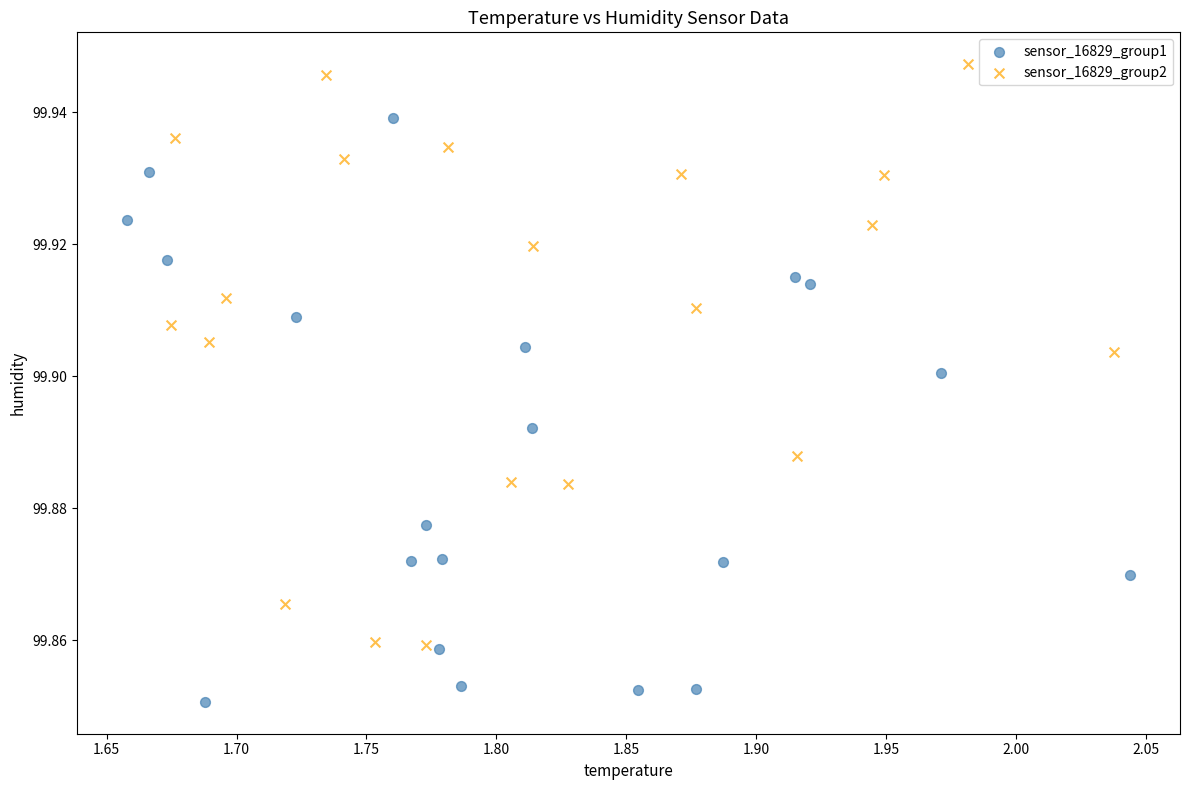

Which series contains the lowest Y value?

sensor_16829_group1